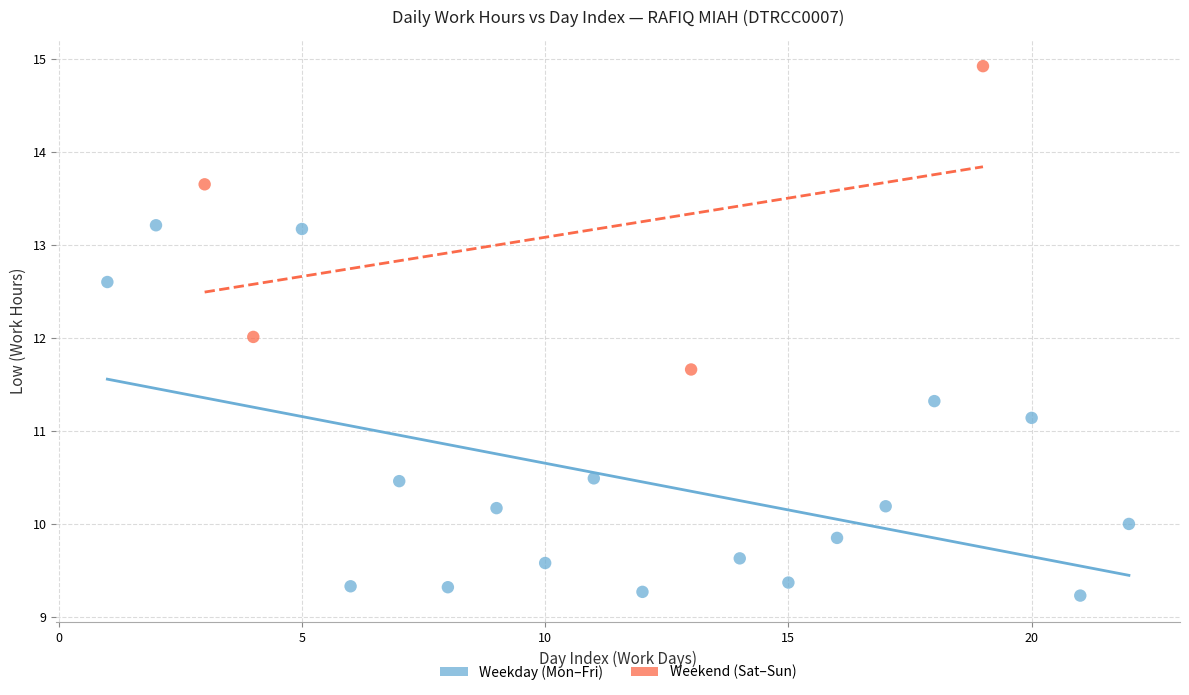

Which series reaches the maximum Y coordinate?

Weekend (Sat–Sun)